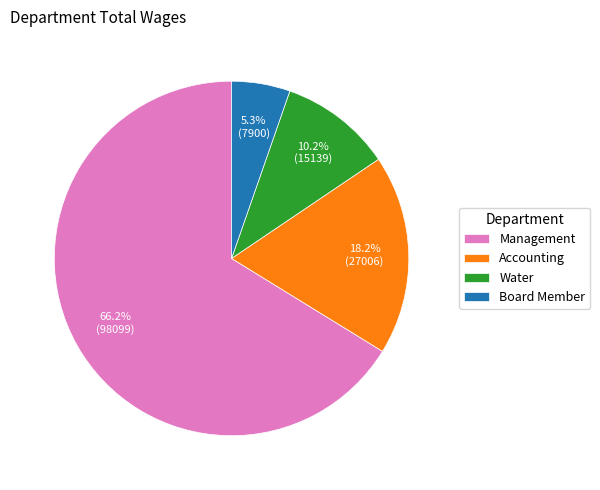

Combined, do Management and Board Member account for over 50%?

Yes